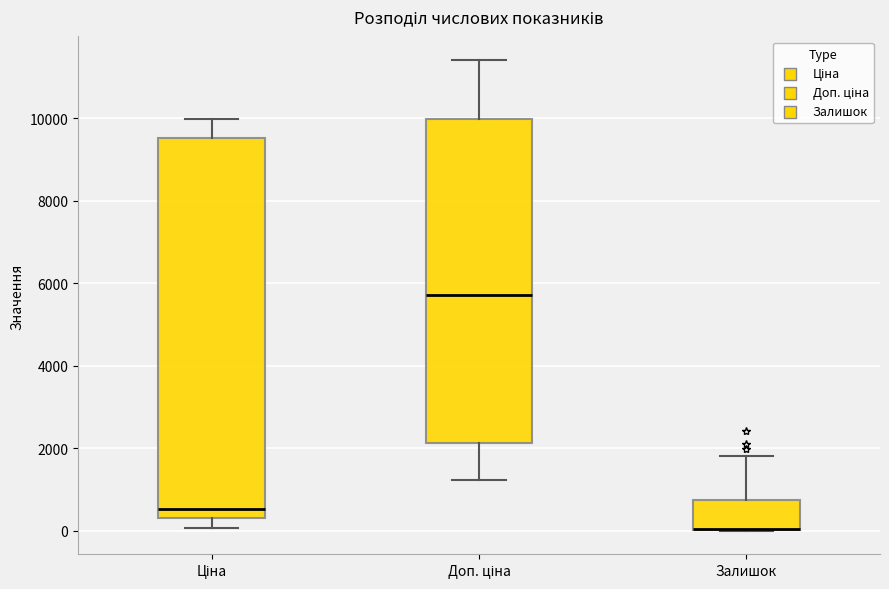

Which box is the tallest, from its lower edge to its upper edge?

Ціна